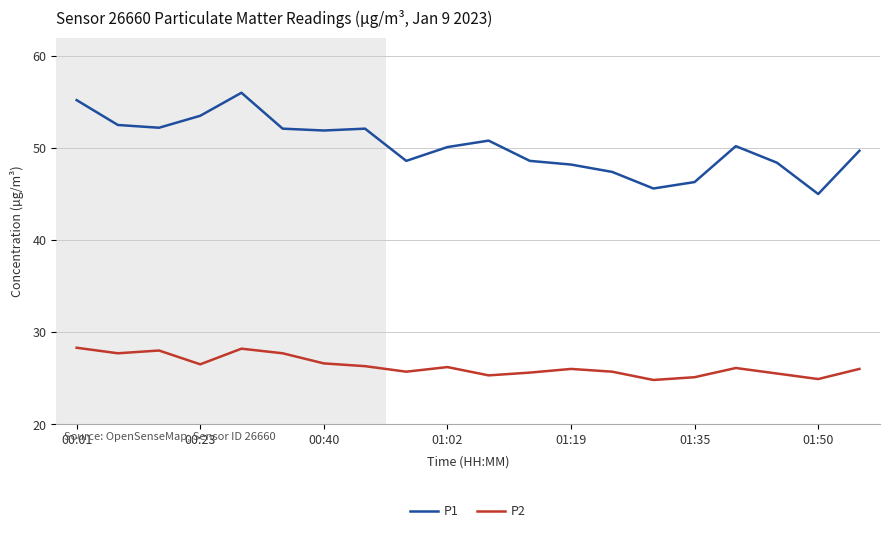

What is the highest value of the P1 series?

56.0